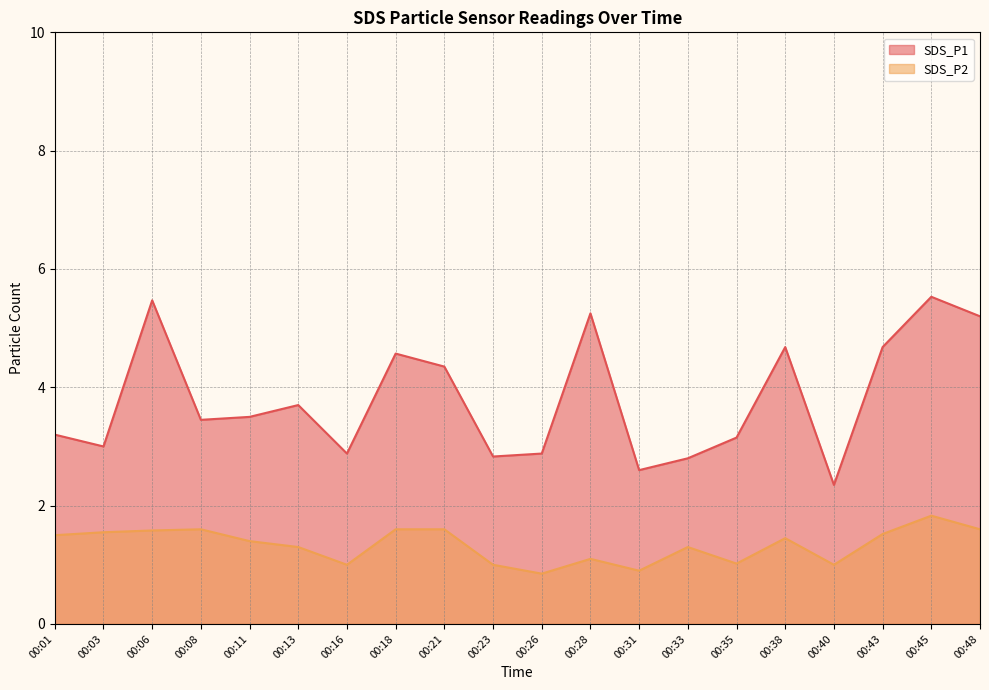

Which label corresponds to the smallest value in the chart?

00:26